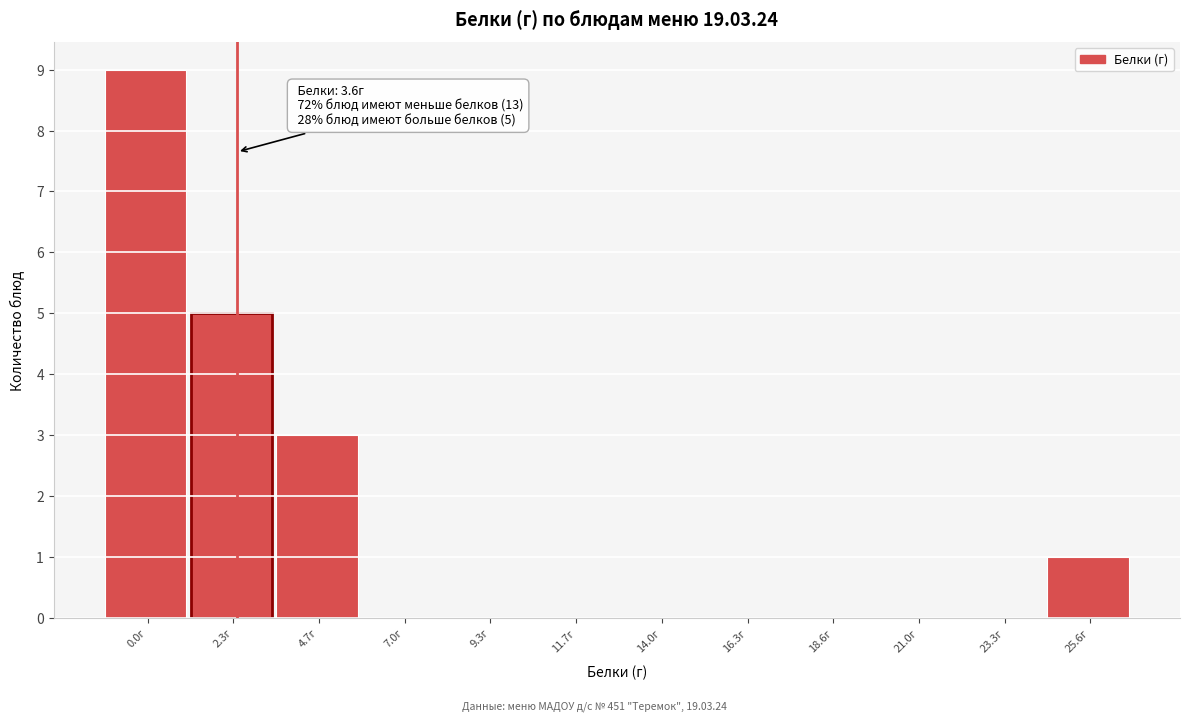

Reading left to right, what are all the values shown in this chart?

0.0г=9	2.3г=5	4.7г=3	7.0г=0	9.3г=0	11.7г=0	14.0г=0	16.3г=0	18.6г=0	21.0г=0	23.3г=0	25.6г=1